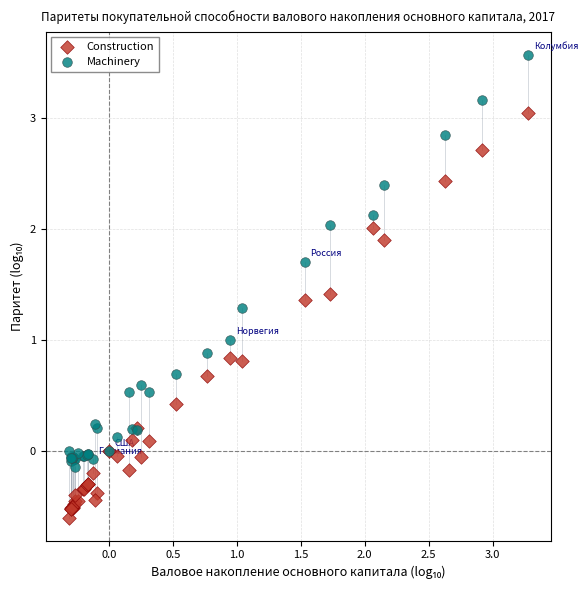

Which series has the largest Y range (max minus min)?

Machinery